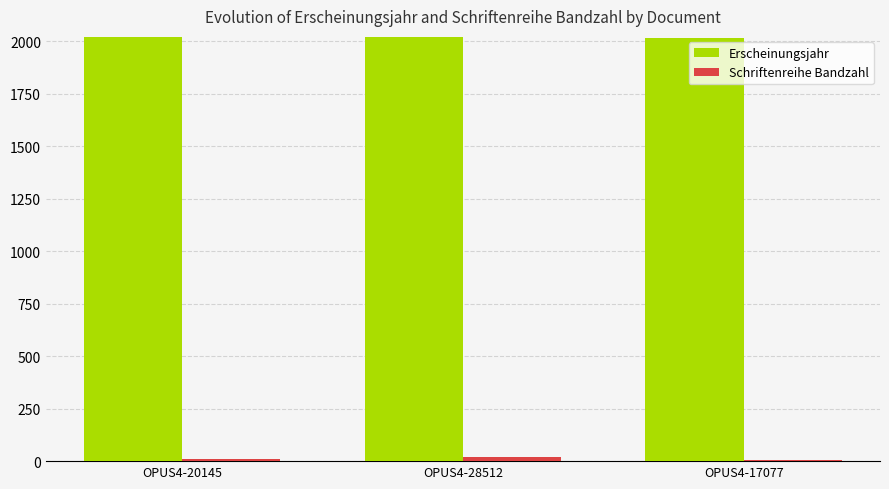

The value of Erscheinungsjahr at OPUS4-20145 is 2019. True or false?

True